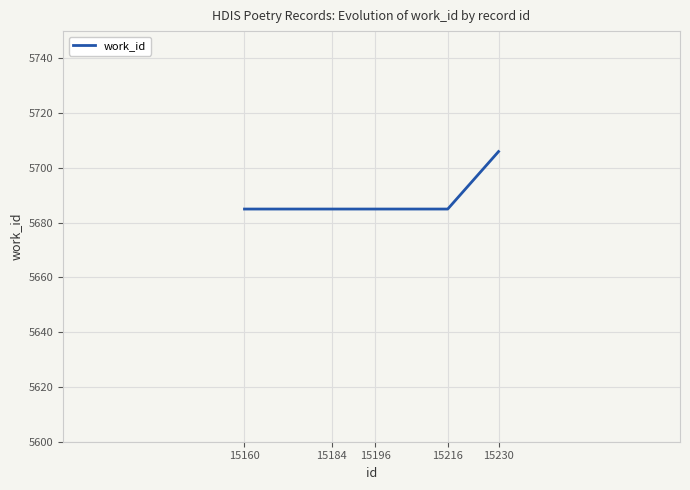

Approximately how many times larger is the value at 15160 compared to 15196?

1.0